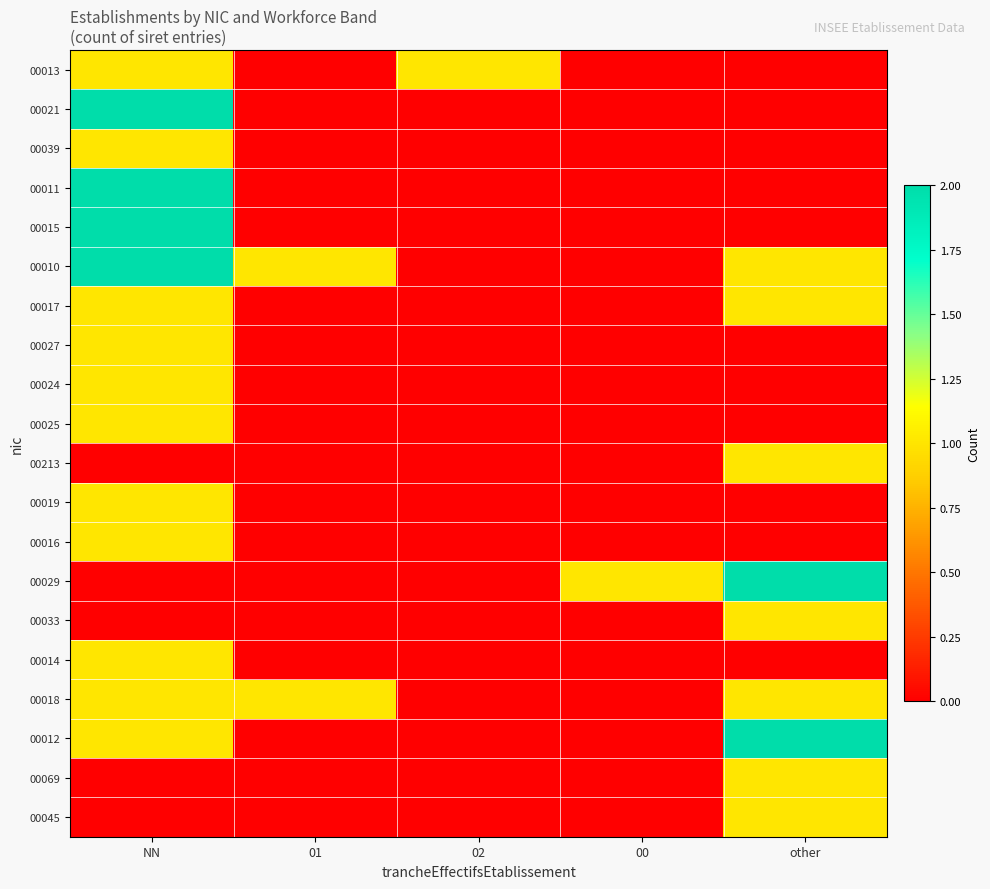

At which category is the sum across all series the highest?

NN